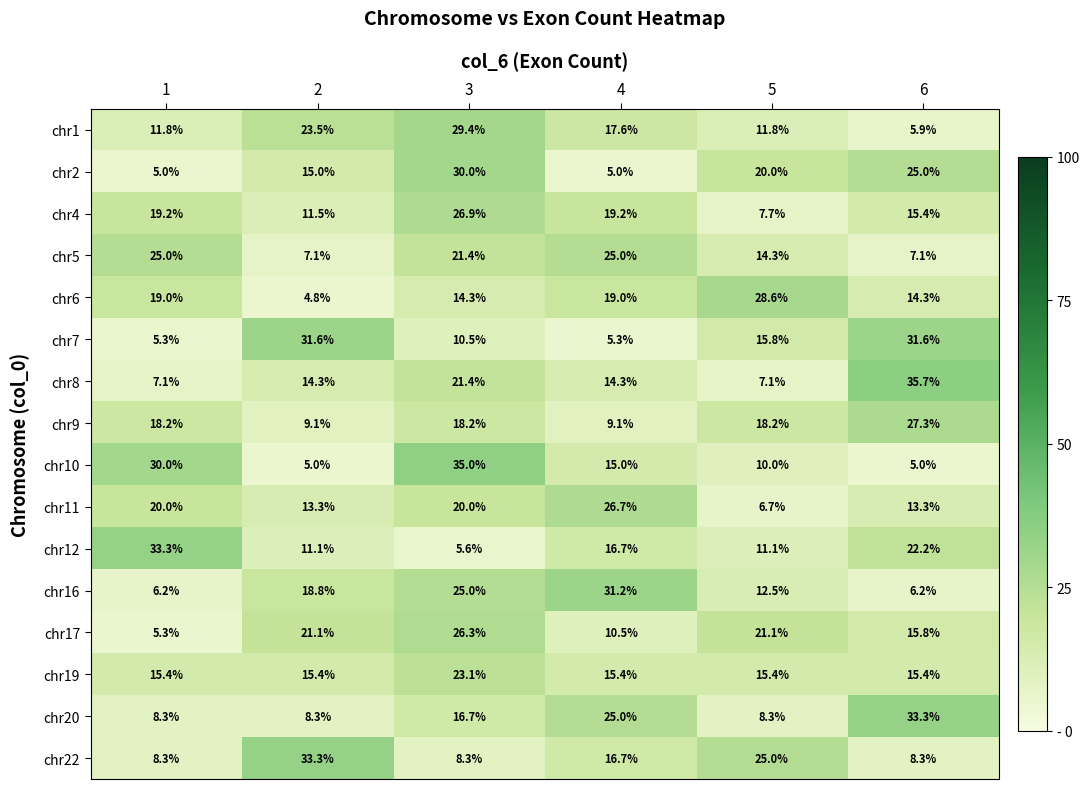

At 2, list the series in order from largest to smallest.

chr22, chr7, chr1, chr17, chr16, chr19, chr2, chr8, chr11, chr4, chr12, chr9, chr20, chr5, chr10, chr6